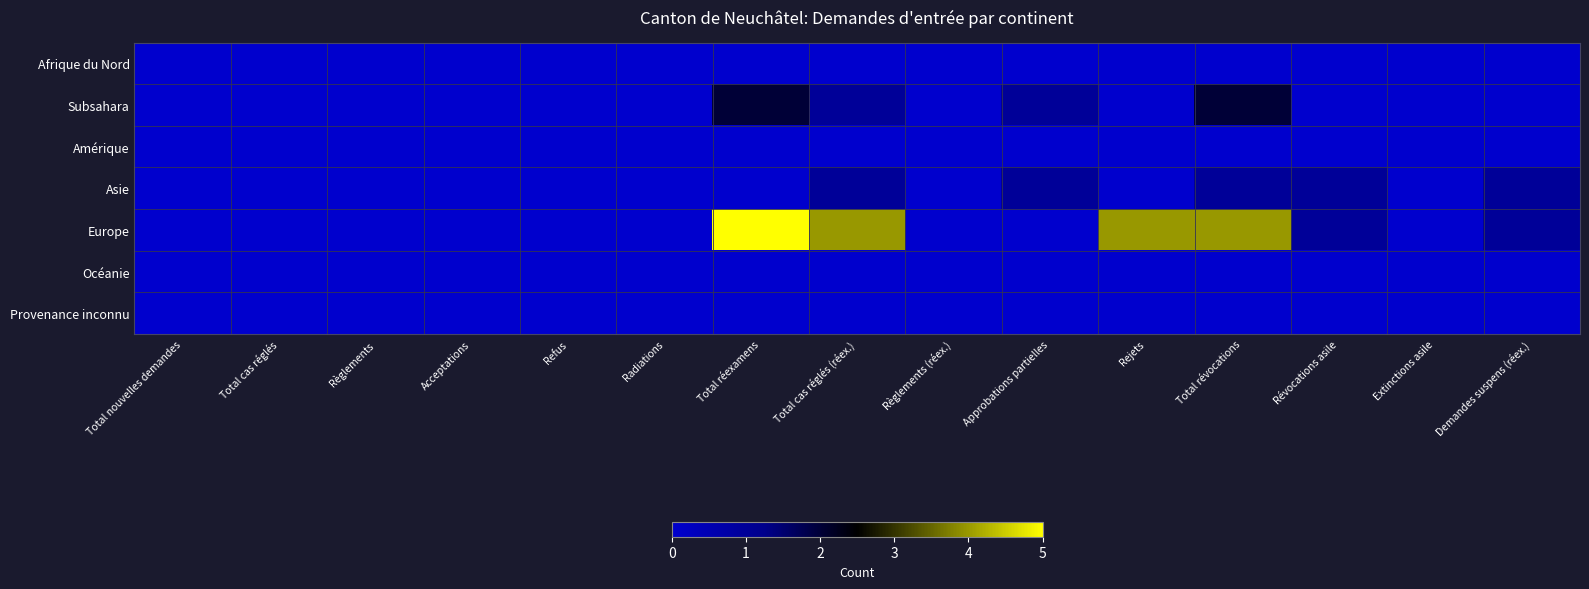

Reading right to left, what are all the values shown in this chart?

Afrique du Nord: Demandes suspens (réex.)=0	Extinctions asile=0	Révocations asile=0	Total révocations=0	Rejets=0	Approbations partielles=0	Règlements (réex.)=0	Total cas réglés (réex.)=0	Total réexamens=0	Radiations=0	Refus=0	Acceptations=0	Règlements=0	Total cas réglés=0	Total nouvelles demandes=0
Subsahara: Demandes suspens (réex.)=0	Extinctions asile=0	Révocations asile=0	Total révocations=2	Rejets=0	Approbations partielles=1	Règlements (réex.)=0	Total cas réglés (réex.)=1	Total réexamens=2	Radiations=0	Refus=0	Acceptations=0	Règlements=0	Total cas réglés=0	Total nouvelles demandes=0
Amérique: Demandes suspens (réex.)=0	Extinctions asile=0	Révocations asile=0	Total révocations=0	Rejets=0	Approbations partielles=0	Règlements (réex.)=0	Total cas réglés (réex.)=0	Total réexamens=0	Radiations=0	Refus=0	Acceptations=0	Règlements=0	Total cas réglés=0	Total nouvelles demandes=0
Asie: Demandes suspens (réex.)=1	Extinctions asile=0	Révocations asile=1	Total révocations=1	Rejets=0	Approbations partielles=1	Règlements (réex.)=0	Total cas réglés (réex.)=1	Total réexamens=0	Radiations=0	Refus=0	Acceptations=0	Règlements=0	Total cas réglés=0	Total nouvelles demandes=0
Europe: Demandes suspens (réex.)=1	Extinctions asile=0	Révocations asile=1	Total révocations=4	Rejets=4	Approbations partielles=0	Règlements (réex.)=0	Total cas réglés (réex.)=4	Total réexamens=5	Radiations=0	Refus=0	Acceptations=0	Règlements=0	Total cas réglés=0	Total nouvelles demandes=0
Océanie: Demandes suspens (réex.)=0	Extinctions asile=0	Révocations asile=0	Total révocations=0	Rejets=0	Approbations partielles=0	Règlements (réex.)=0	Total cas réglés (réex.)=0	Total réexamens=0	Radiations=0	Refus=0	Acceptations=0	Règlements=0	Total cas réglés=0	Total nouvelles demandes=0
Provenance inconnu: Demandes suspens (réex.)=0	Extinctions asile=0	Révocations asile=0	Total révocations=0	Rejets=0	Approbations partielles=0	Règlements (réex.)=0	Total cas réglés (réex.)=0	Total réexamens=0	Radiations=0	Refus=0	Acceptations=0	Règlements=0	Total cas réglés=0	Total nouvelles demandes=0